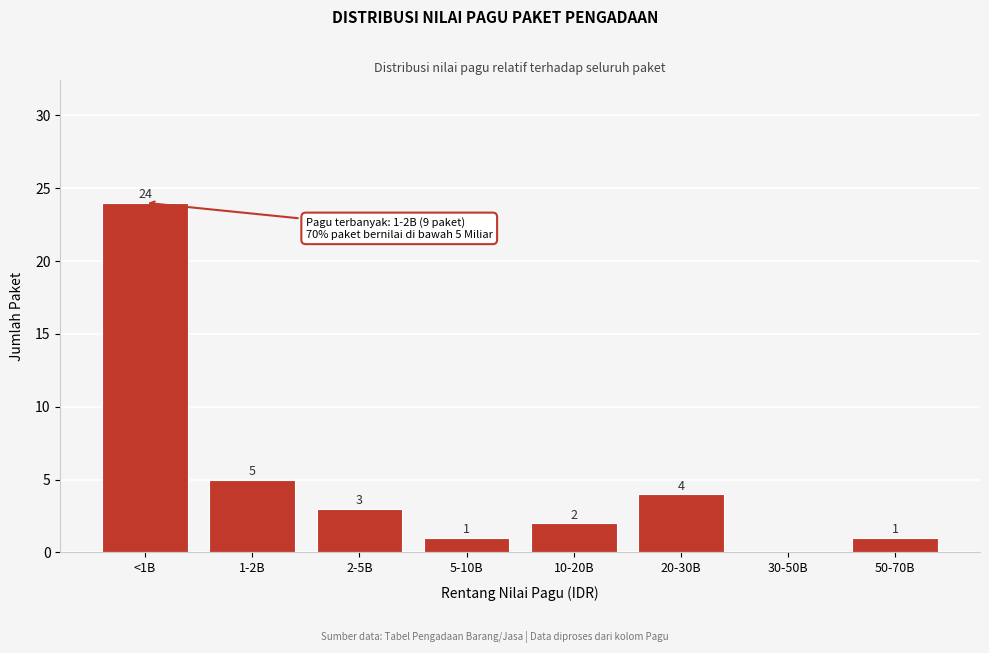

Reading left to right, list all the values displayed in this chart.

<1B=24	1-2B=5	2-5B=3	5-10B=1	10-20B=2	20-30B=4	30-50B=0	50-70B=1